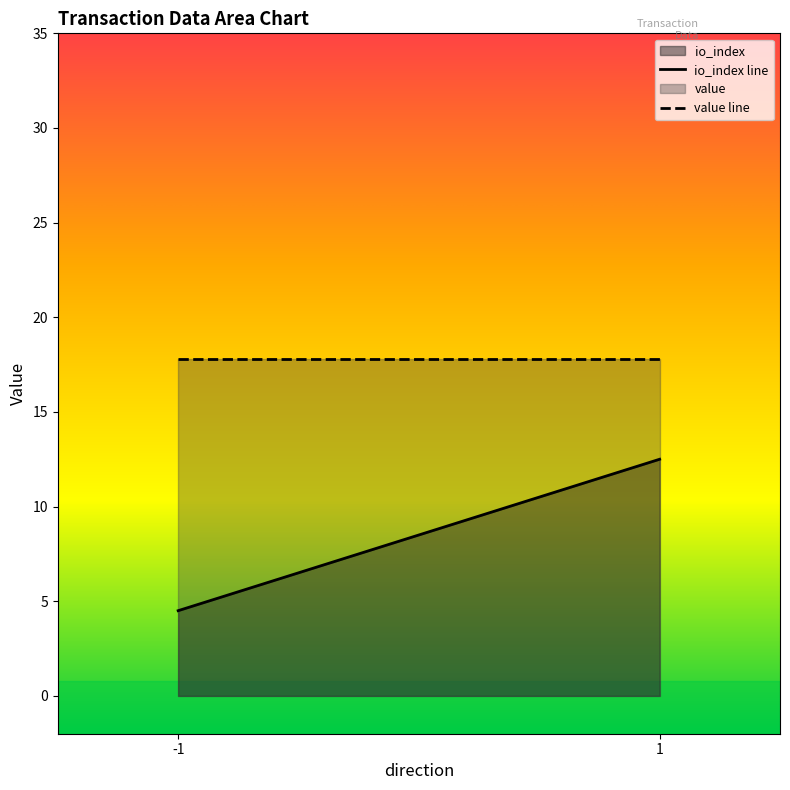

What is the maximum value for io_index?

12.5